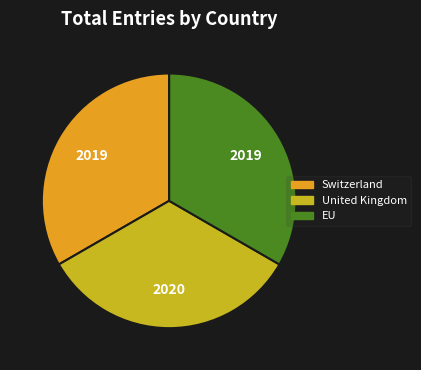

Is Switzerland the majority of the pie?

No